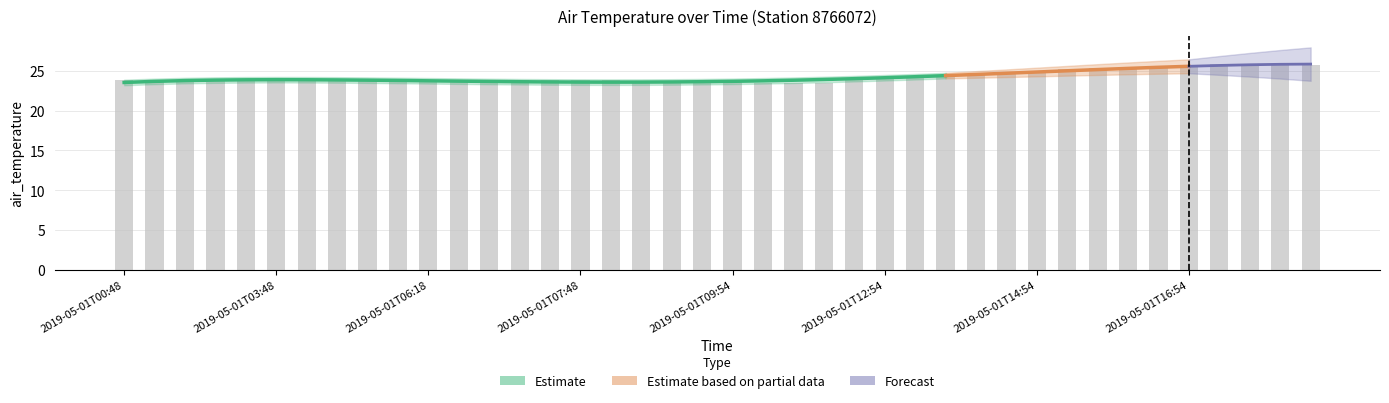

Which label corresponds to the smallest value in the chart?

2019-05-01T10:48